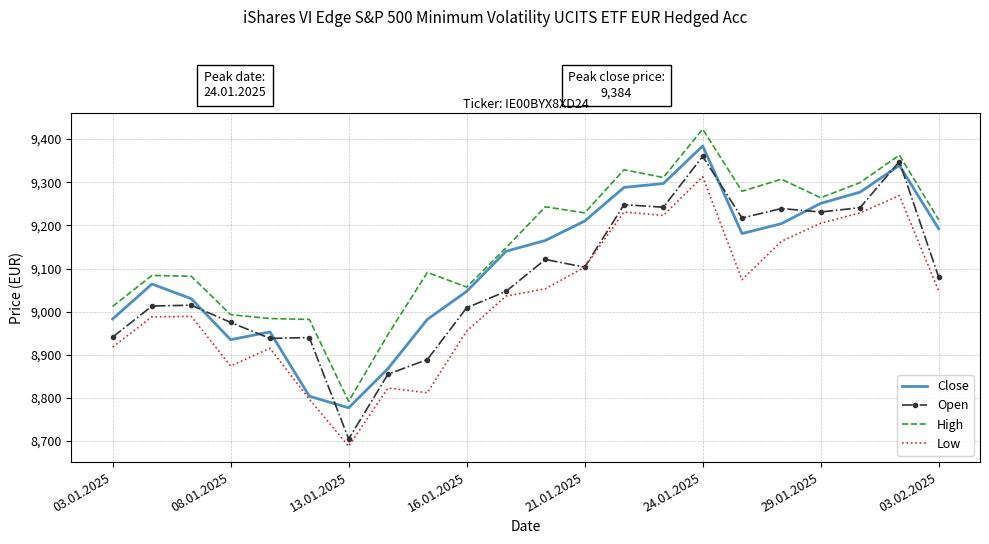

True or false: Low and High cross at least once.

False